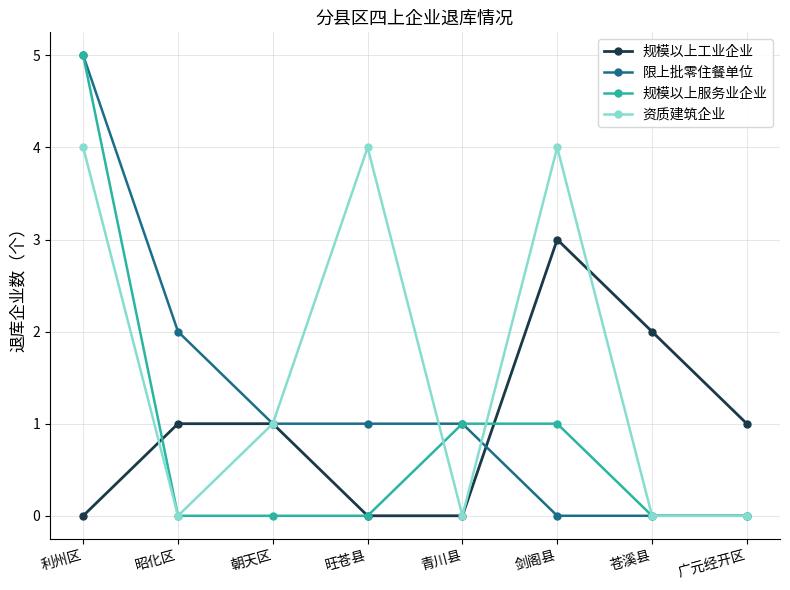

Does the chart have visible grid lines?

Yes